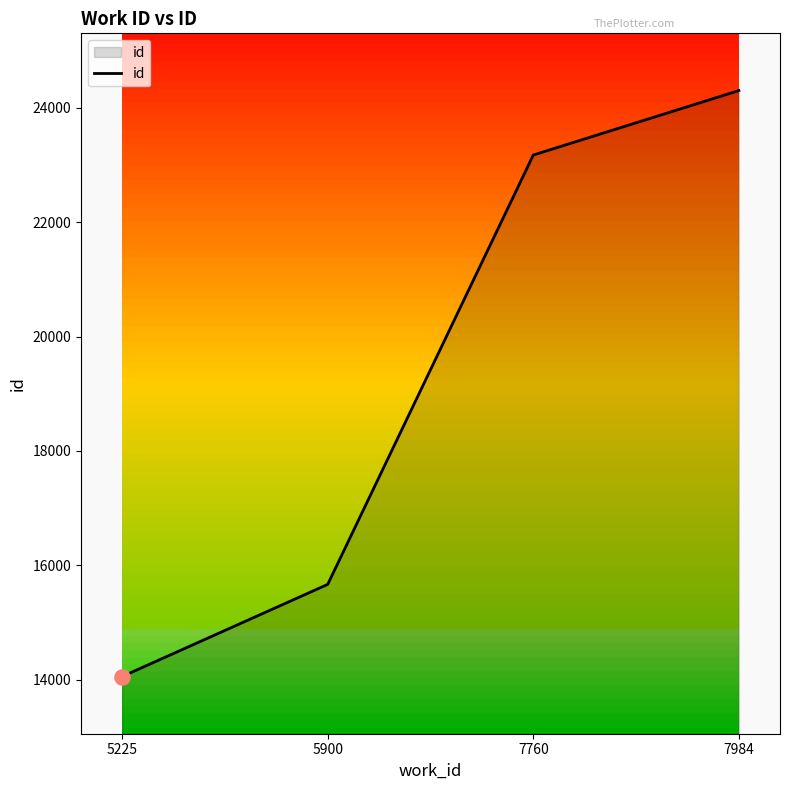

Between 5900 and 7984, which is larger?

7984